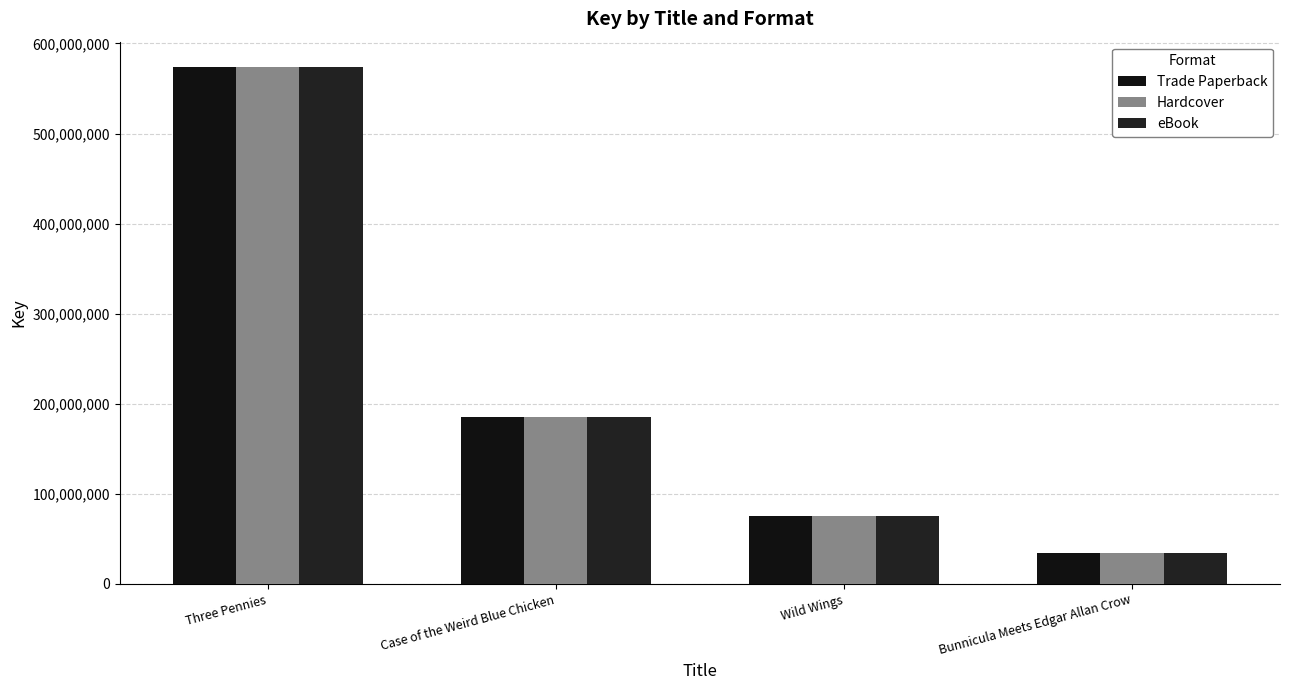

At which category is the sum across all series the highest?

Three Pennies